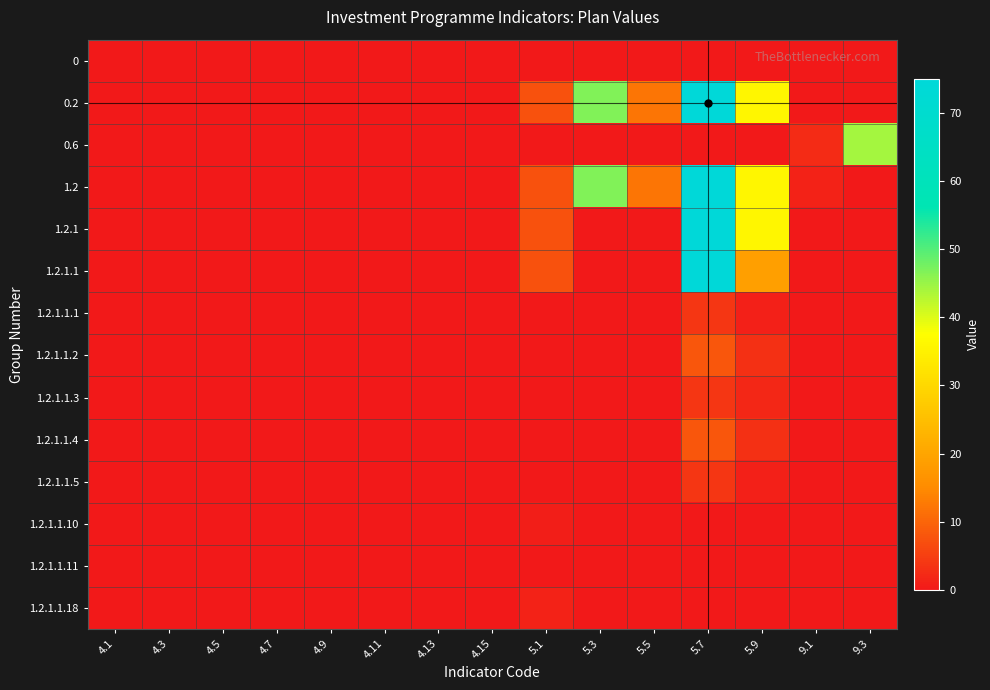

Which series has the largest total across all categories?

1.2